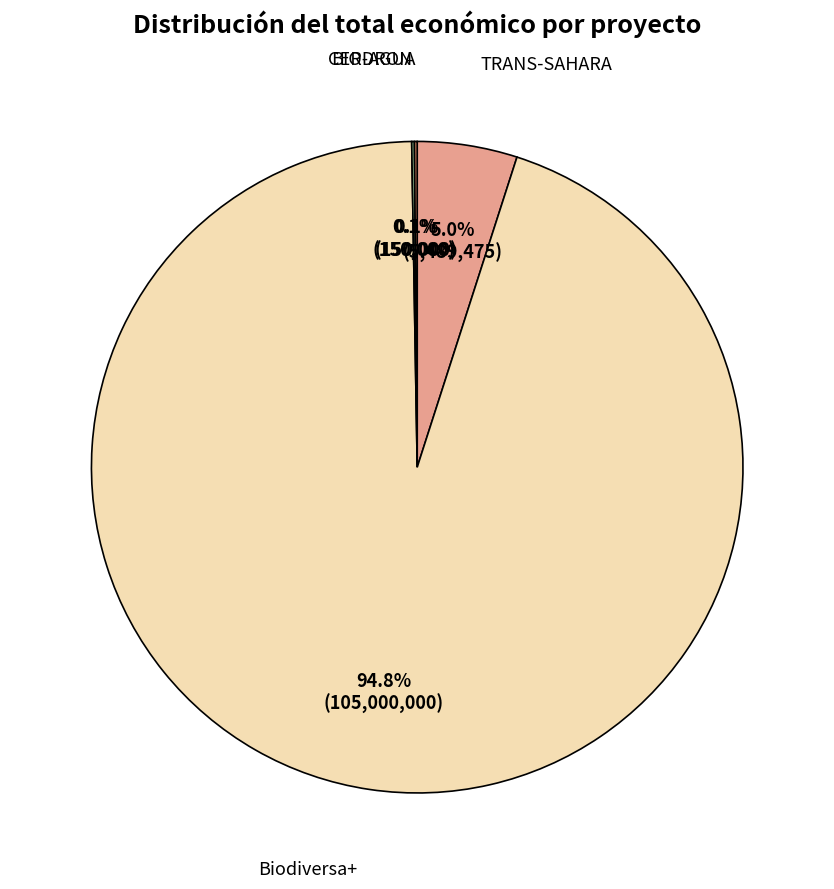

Is there any slice that represents more than half of the pie?

Yes